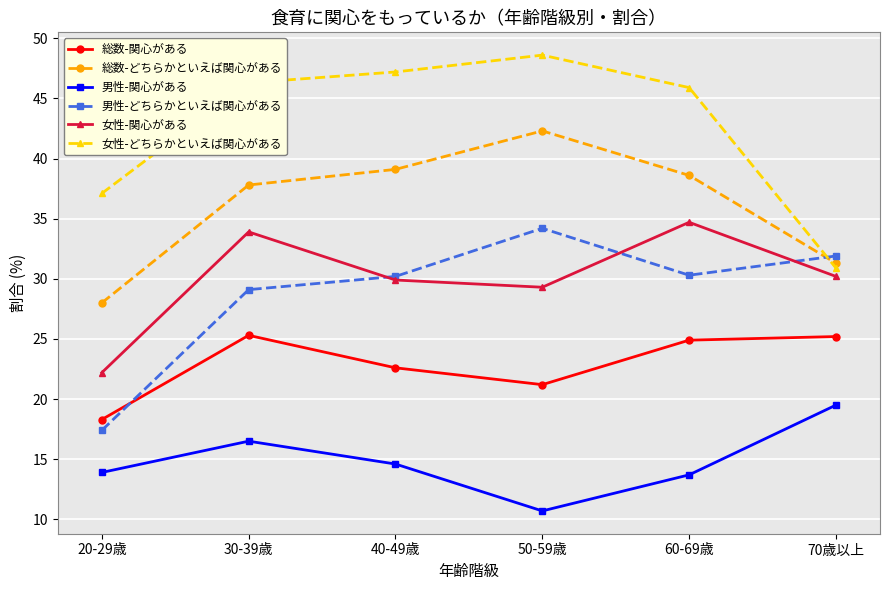

How many data points does each series have?

6